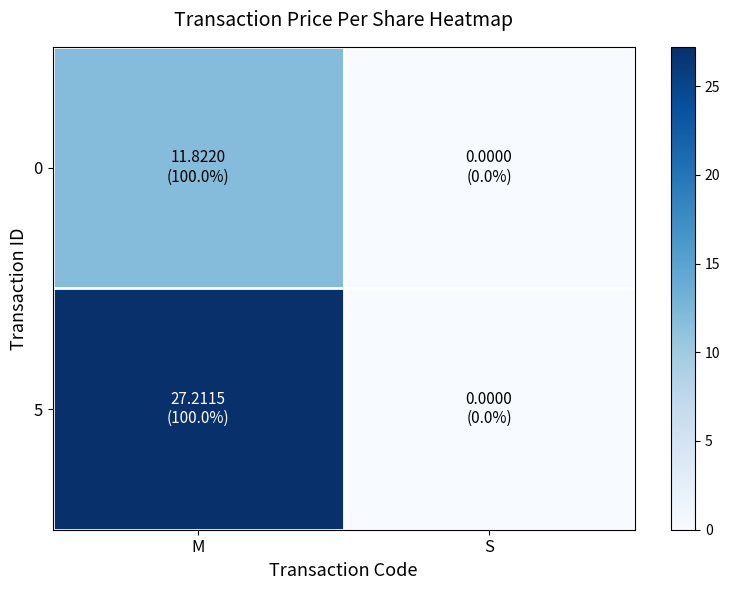

How many values in the 0 series are below 11?

1